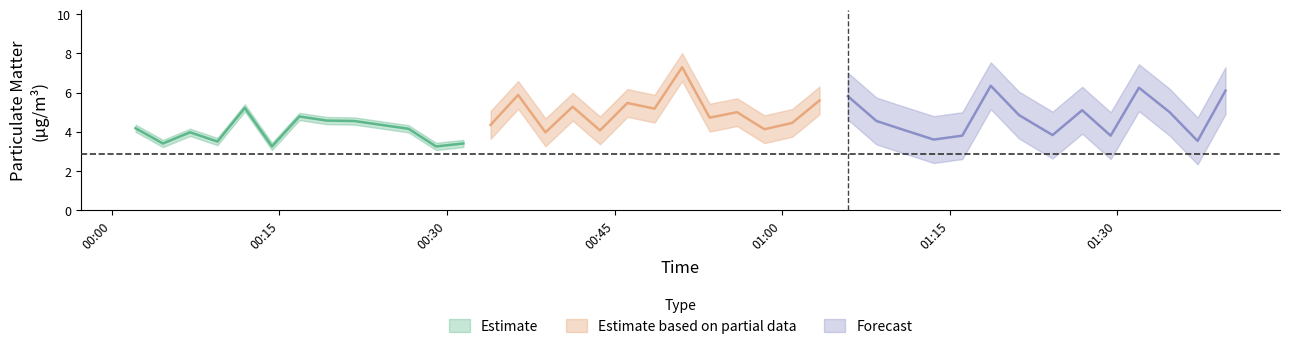

True or false: P1 has a value of 7.1 at 22.

False